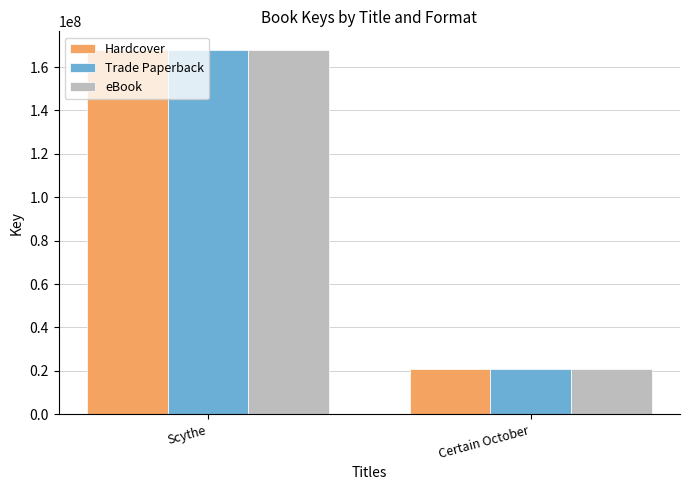

At which category is the sum across all series the highest?

Scythe